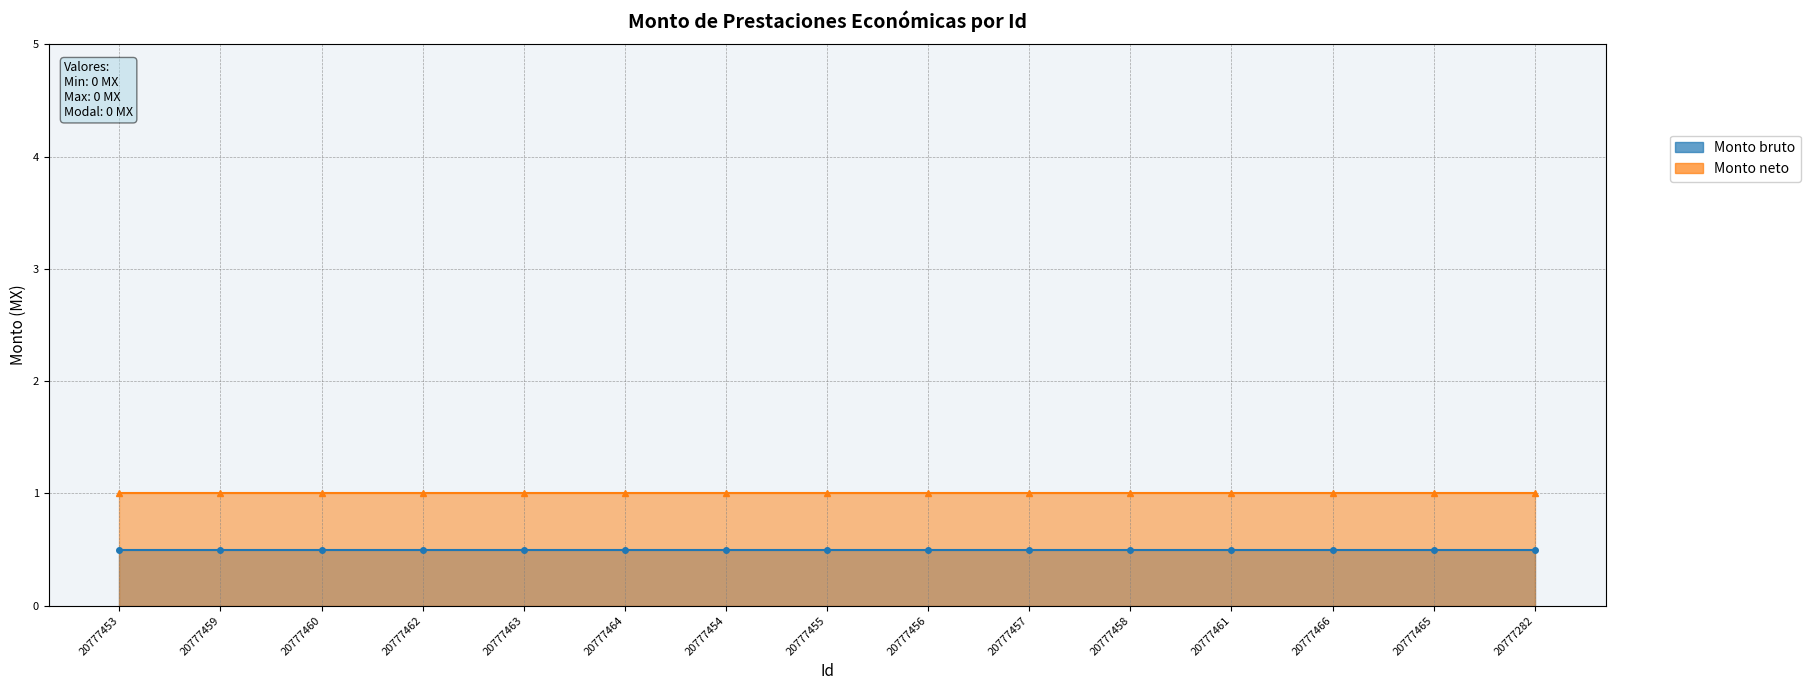

Reading left to right, transcribe all the data shown in this chart.

Monto bruto line: 20777453=0.5	20777459=0.5	20777460=0.5	20777462=0.5	20777463=0.5	20777464=0.5	20777454=0.5	20777455=0.5	20777456=0.5	20777457=0.5	20777458=0.5	20777461=0.5	20777466=0.5	20777465=0.5	20777282=0.5
Monto neto line: 20777453=1.0	20777459=1.0	20777460=1.0	20777462=1.0	20777463=1.0	20777464=1.0	20777454=1.0	20777455=1.0	20777456=1.0	20777457=1.0	20777458=1.0	20777461=1.0	20777466=1.0	20777465=1.0	20777282=1.0